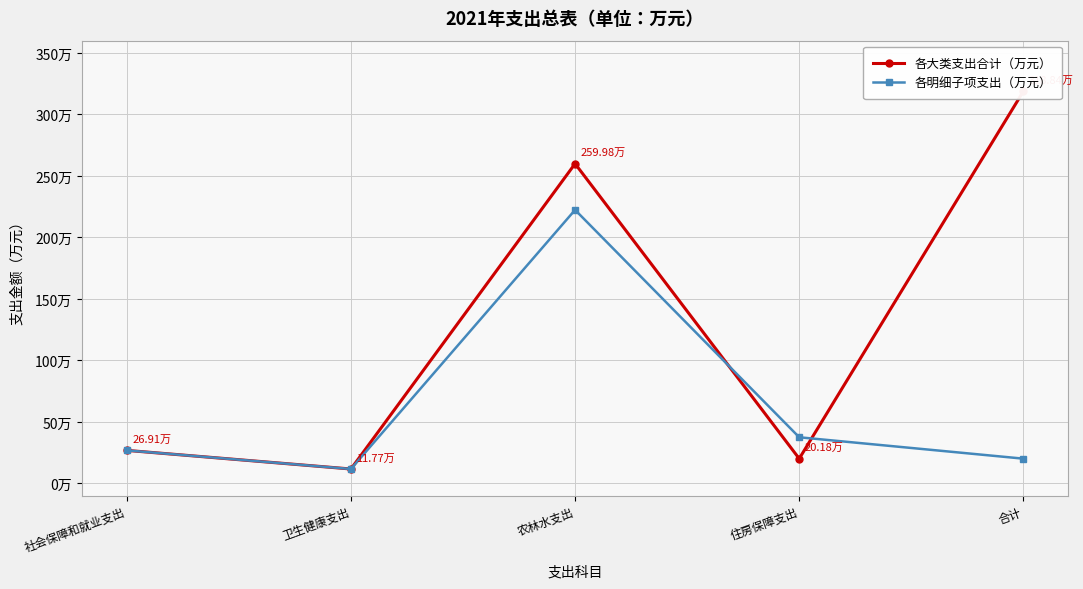

Which label corresponds to the largest value in the chart?

合计